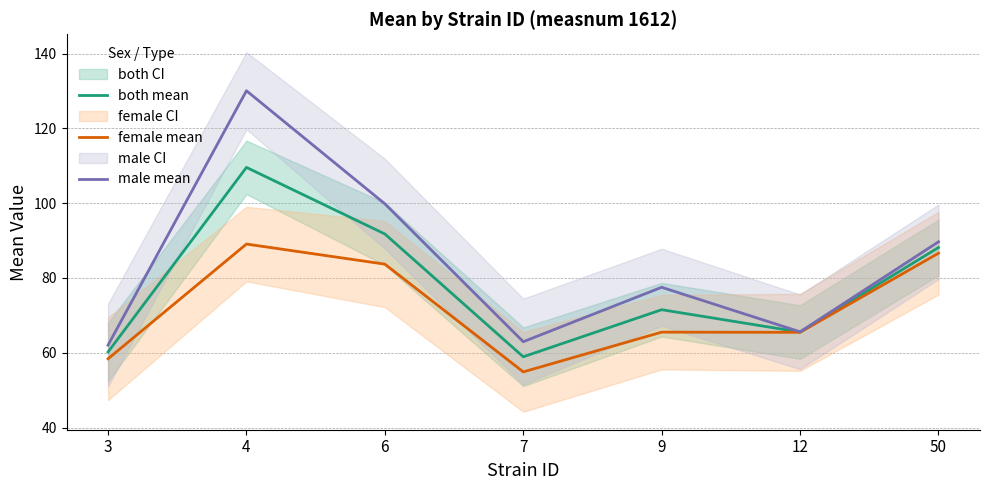

Which series has the widest spread of values?

male mean